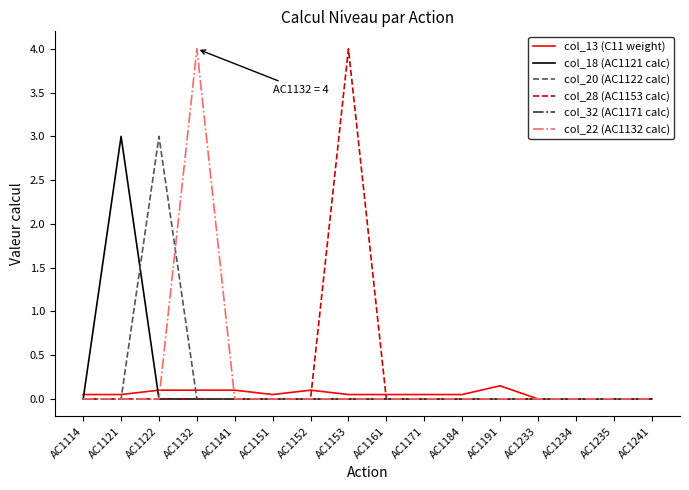

What is the maximum value shown in the chart?

4.0